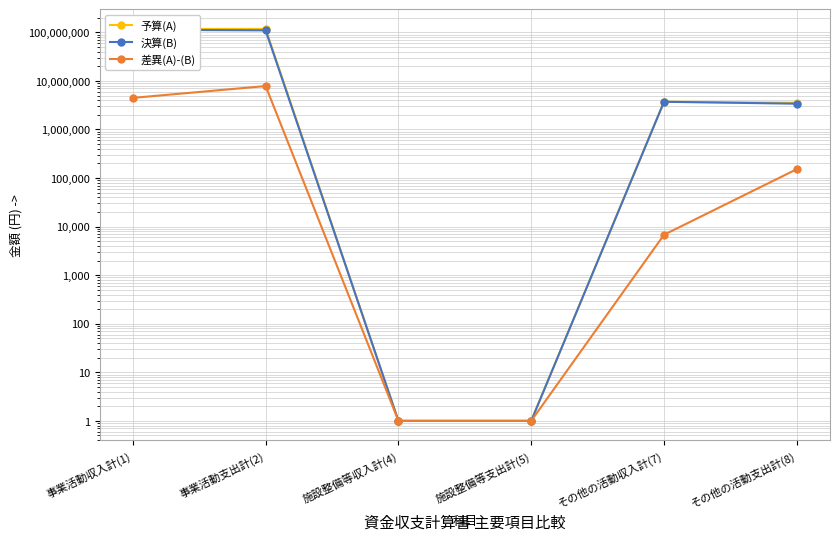

The value of 予算(A) at 施設整備等支出計(5) is 1. True or false?

True